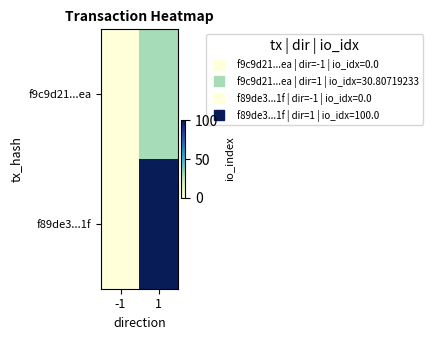

What is the greatest value displayed?

100.0